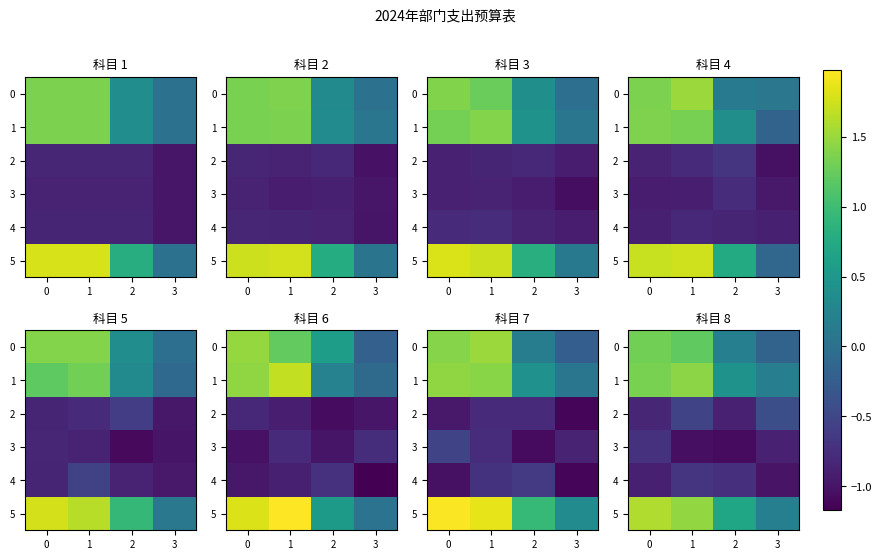

What is the total value across all series at 1?

1.8